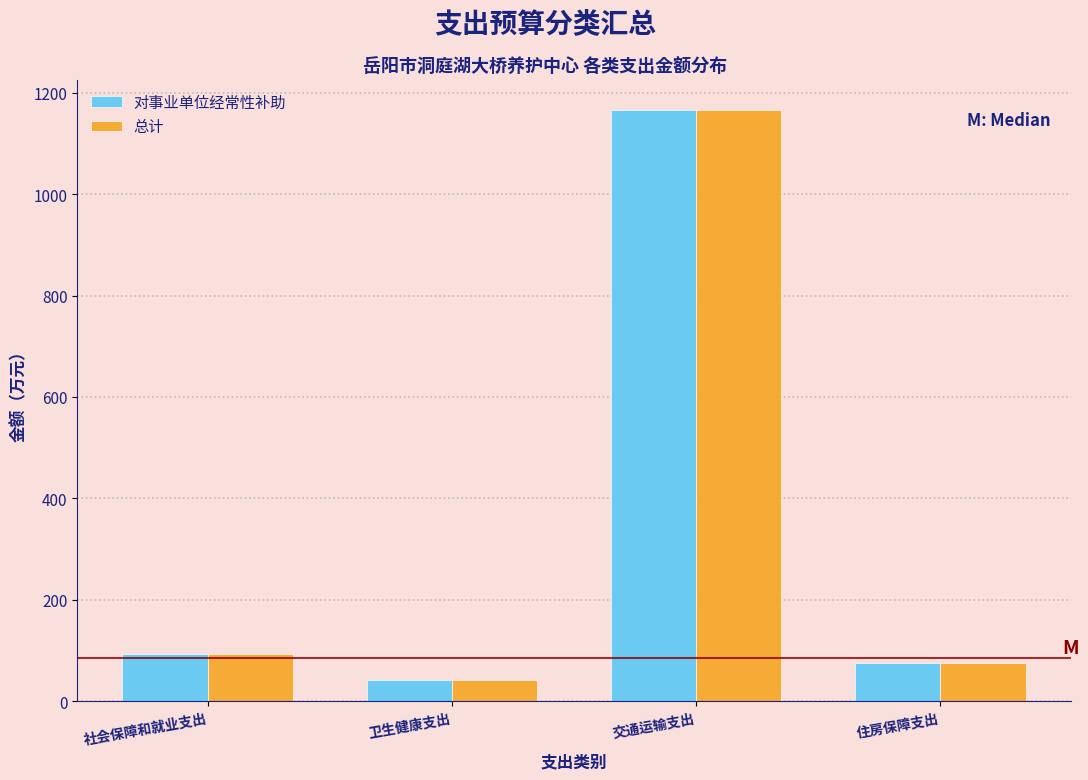

Reading left to right, extract all data points from this chart.

对事业单位经常性补助: 社会保障和就业支出=93.1	卫生健康支出=41.2	交通运输支出=1166.8	住房保障支出=76.2
总计: 社会保障和就业支出=93.1	卫生健康支出=41.2	交通运输支出=1166.8	住房保障支出=76.2